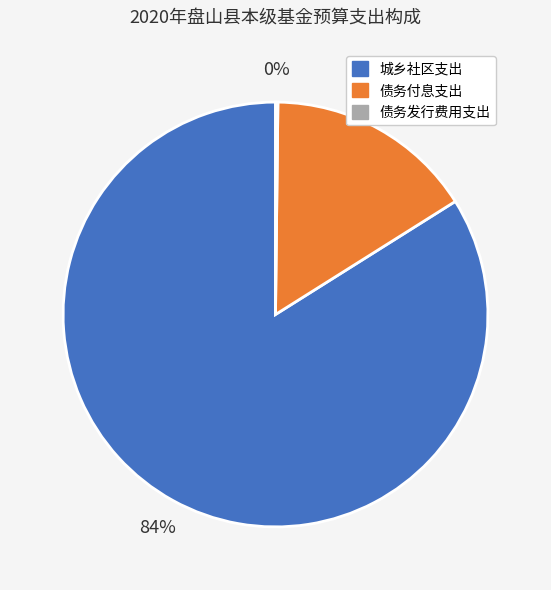

To the nearest percent, what is the difference between the 债务付息支出 and 城乡社区支出 slice percentages?

68%